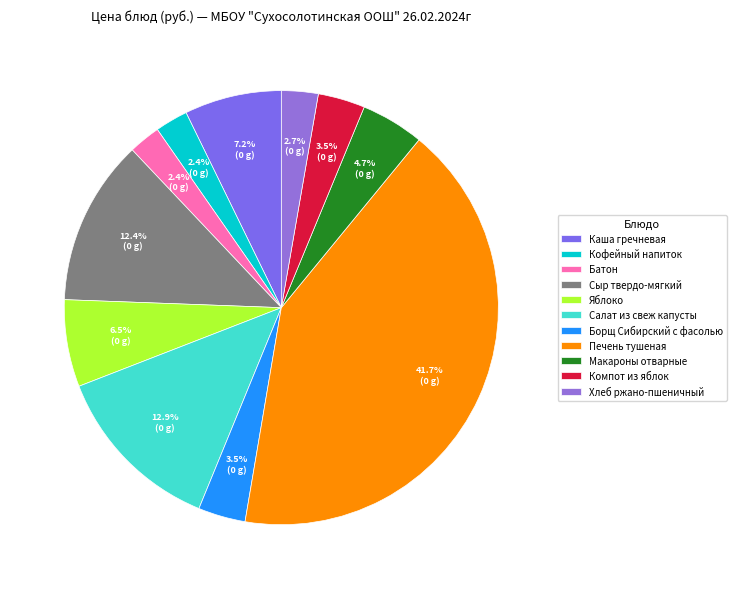

To the nearest percent, what is the combined percentage of Компот из яблок and Каша гречневая?

11%